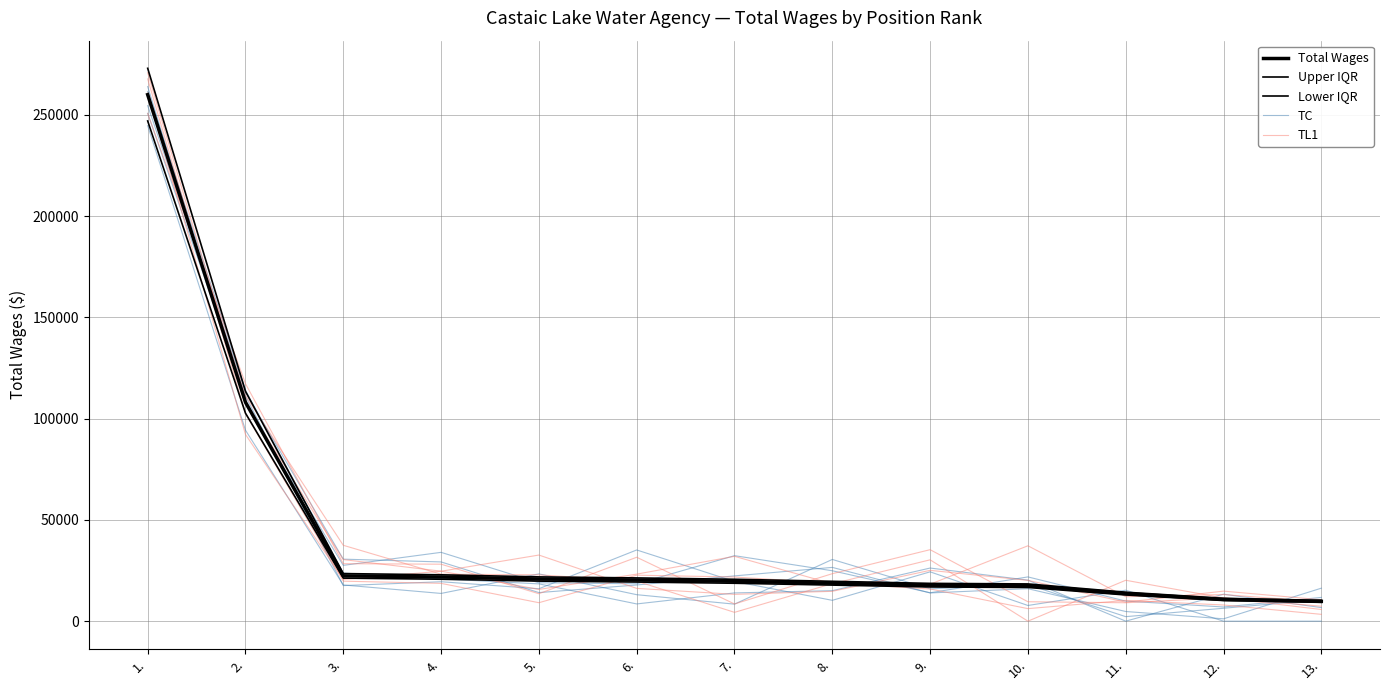

At which label does Upper IQR reach its peak?

1.